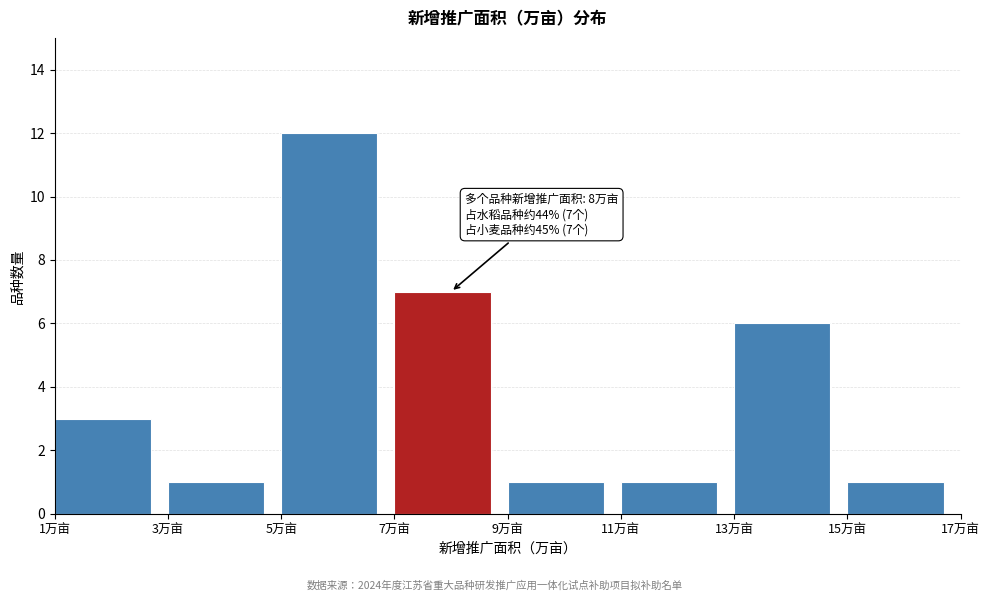

Which range on the x-axis has the tallest bar?

5 to 7